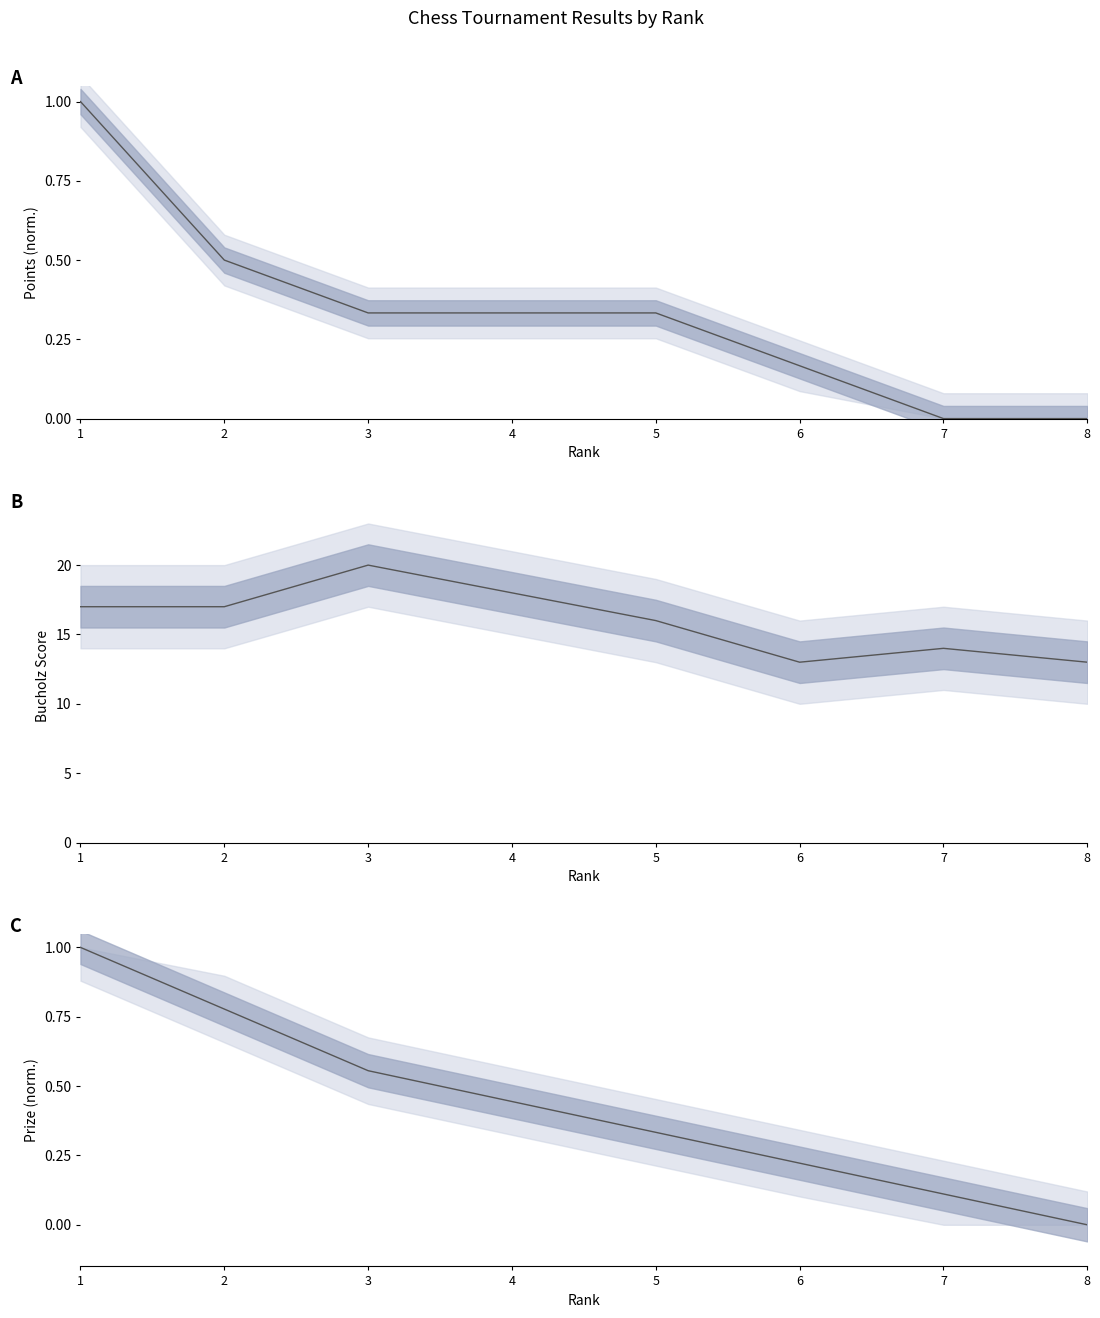

Read the Bucholz value at 2.

17.0